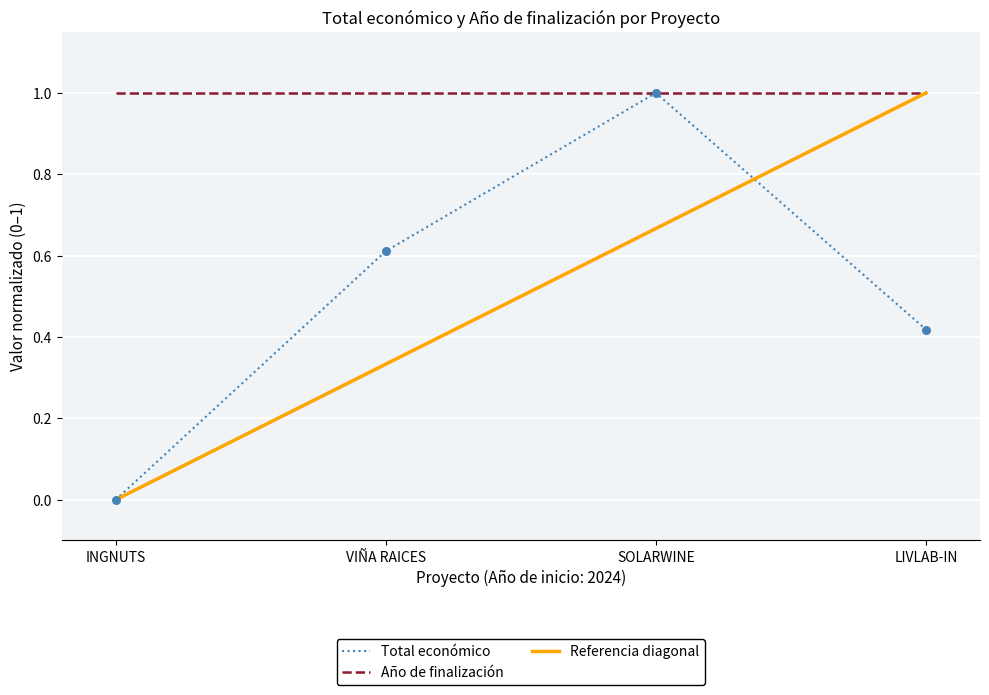

What is the change in value from VIÑA RAICES to SOLARWINE?

+0.4